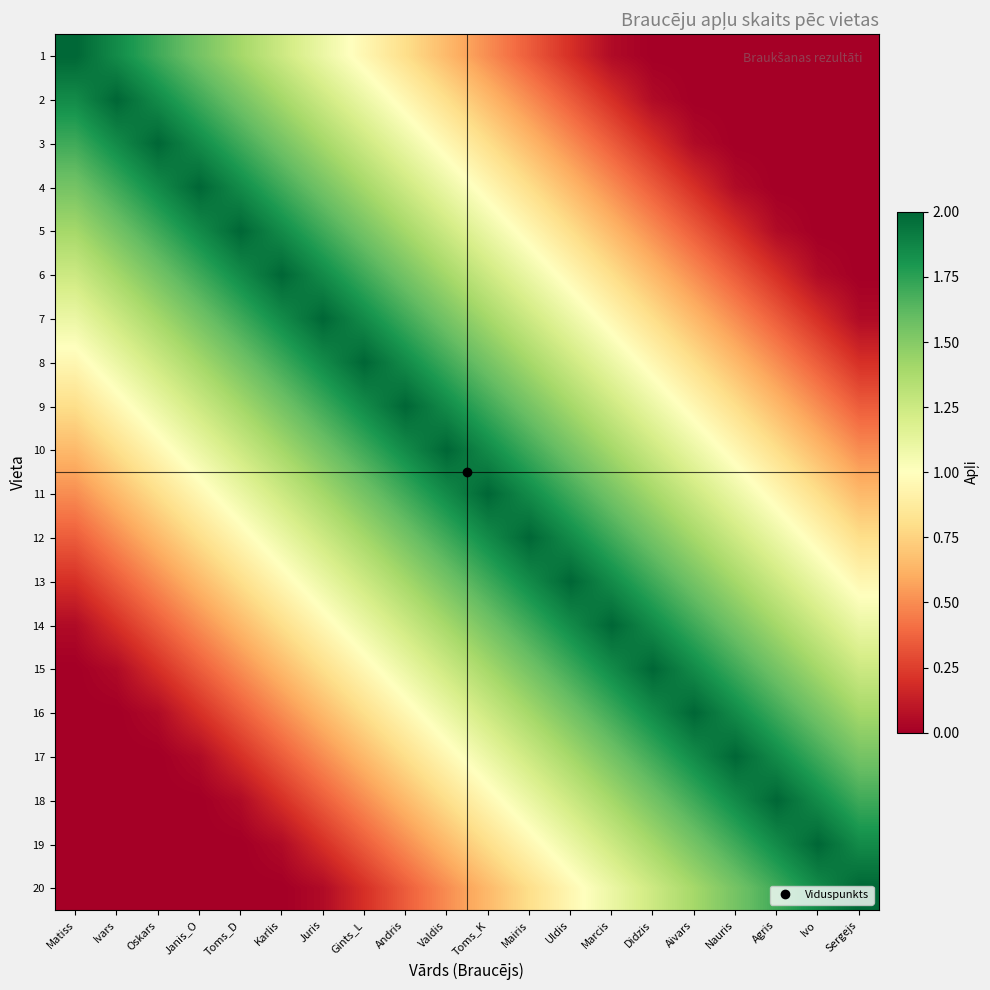

At how many categories does at least one series exceed 0?

20